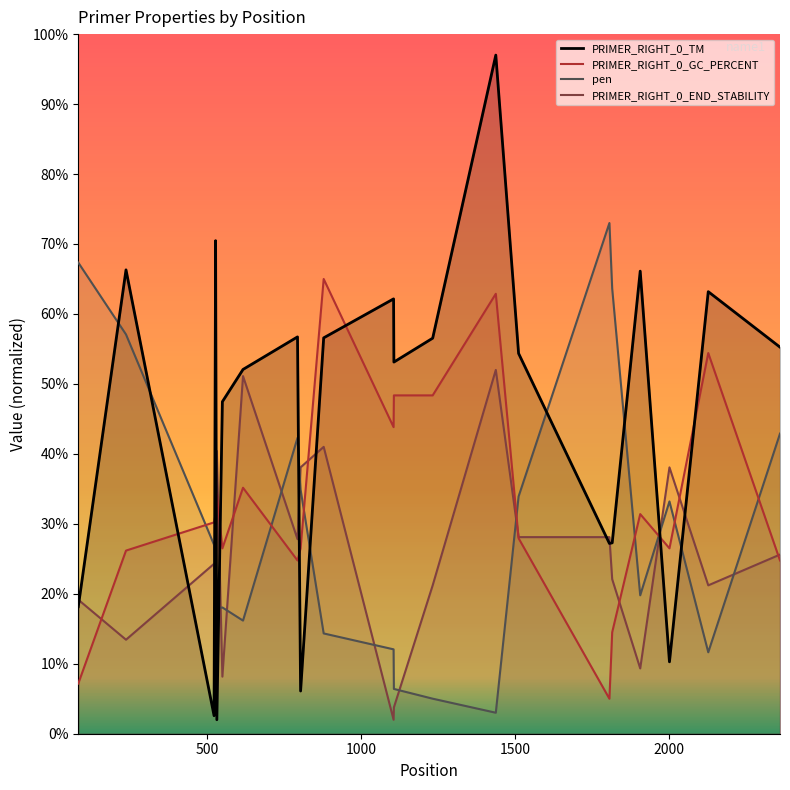

What is the difference between the second highest and minimum values in the PRIMER_RIGHT_0_GC_PERCENT series?

57.9